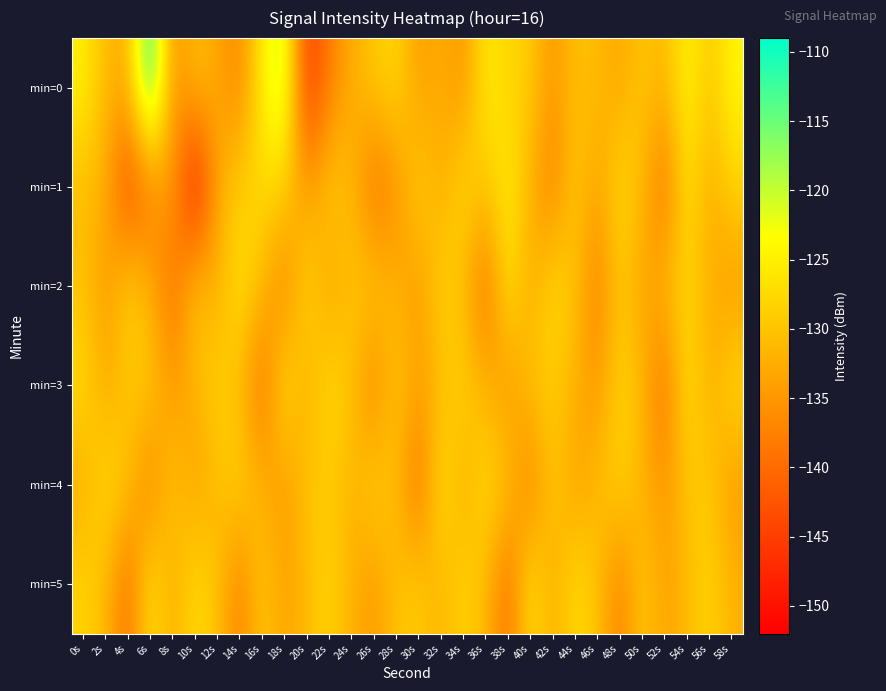

Which series changed the most between 42s and 48s?

min=1